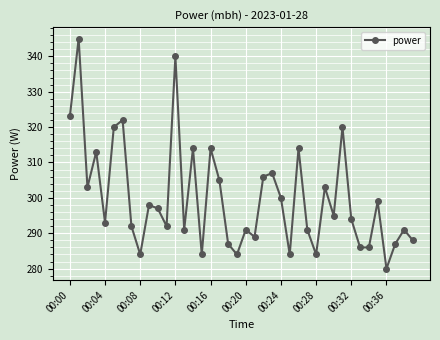

How many interior local peaks (higher than both neighbors) does the data have?

14